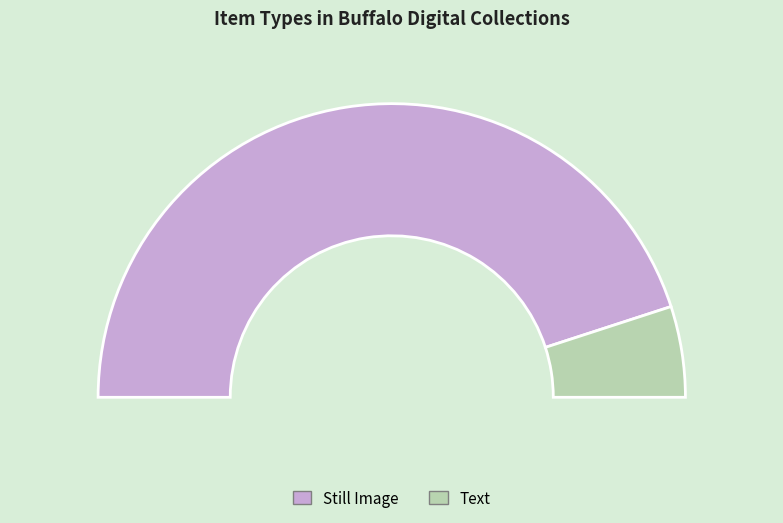

Is it true that Still Image is 76% of the pie?

False